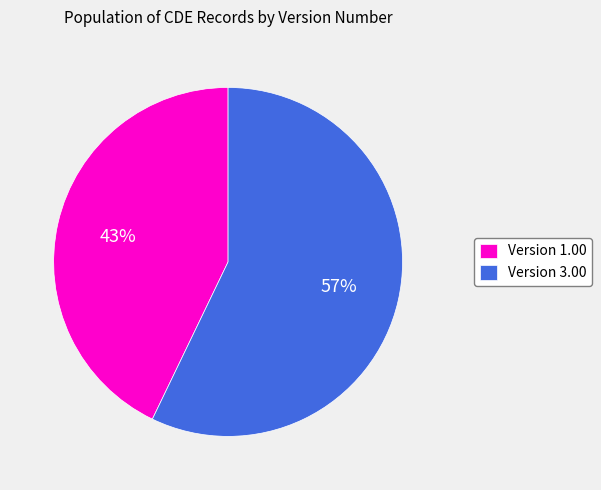

Between Version 3.00 and Version 1.00, which is larger?

Version 3.00